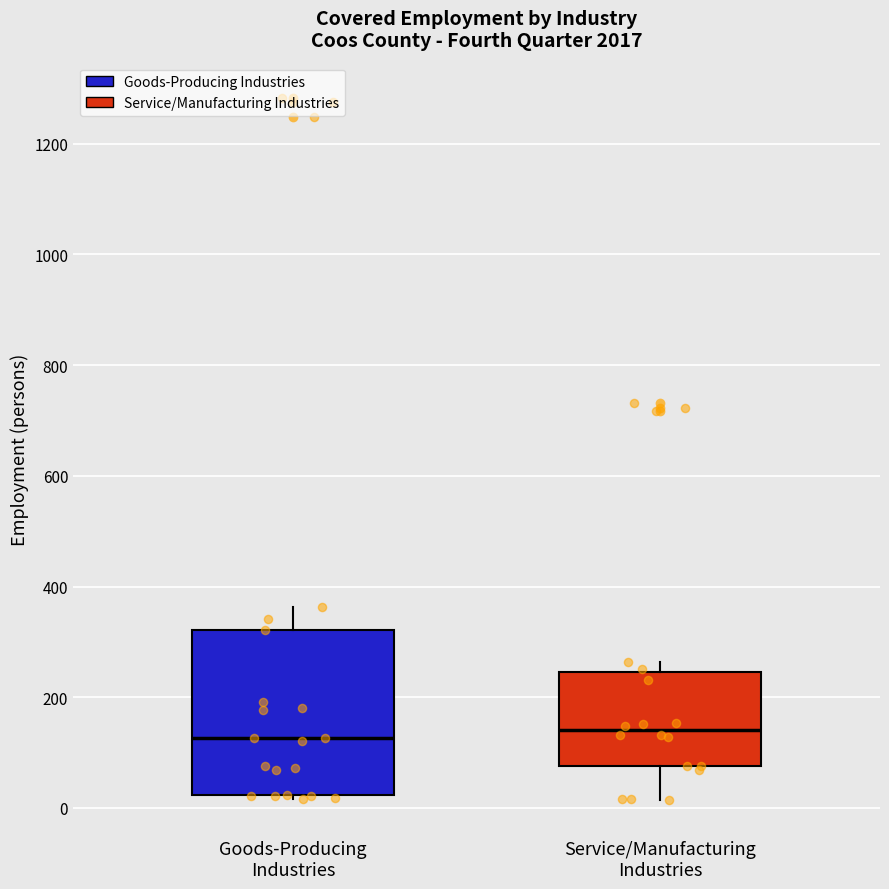

Reading left to right, read every box against the y-axis: the position of its median line, the range the box covers, and the ends of its whiskers. The values are not printed on the chart, so give them approximately, as read against the axis.

Goods-Producing Industries: median 120, box 20 to 320, whiskers 20 (just below the box's lower edge) to 360
Service/Manufacturing Industries: median 140, box 80 to 240, whiskers 20 to 260